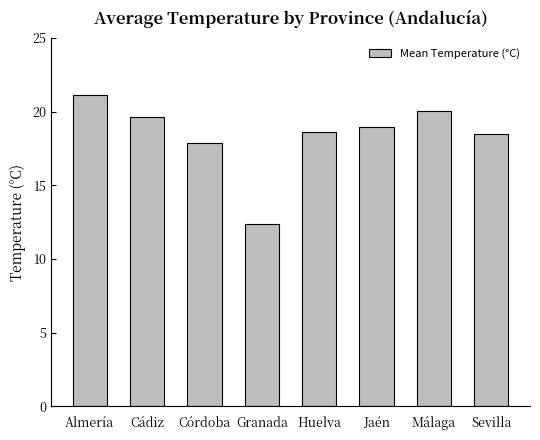

Is it true that the value at Cádiz is 19.6?

True